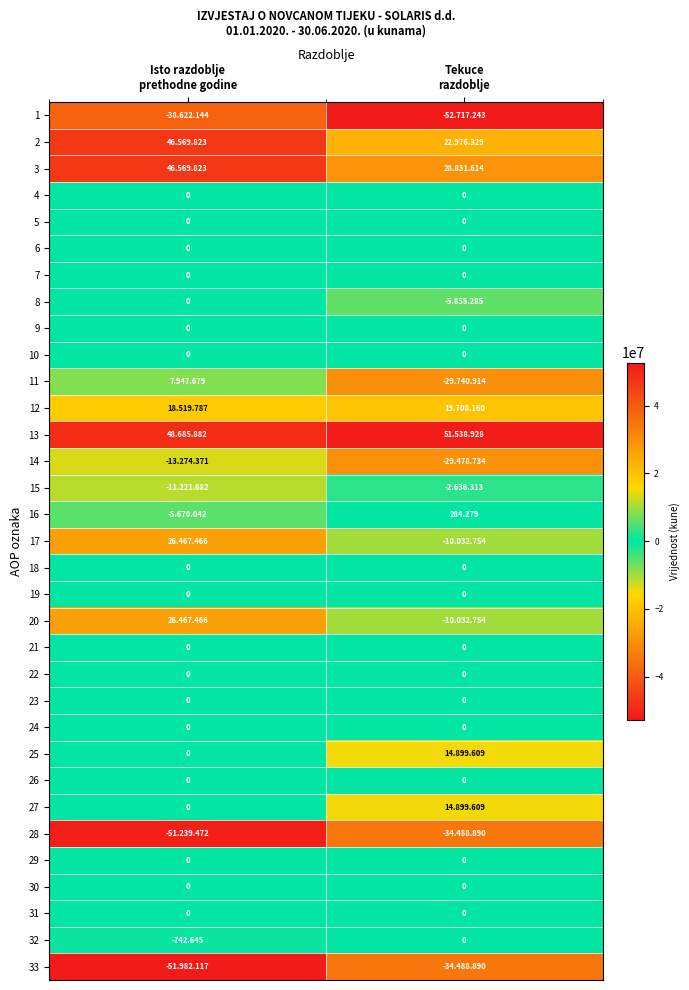

Is the value of 11 at Isto razdoblje prethodne godine greater than the value of 28 at Tekuce razdoblje?

Yes